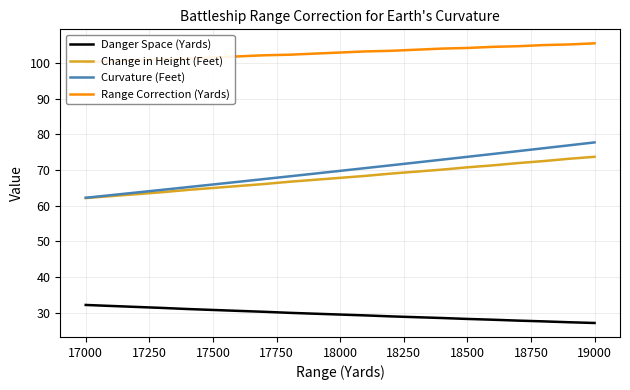

True or false: Danger Space (Yards) and Curvature (Feet) intersect in this chart.

False